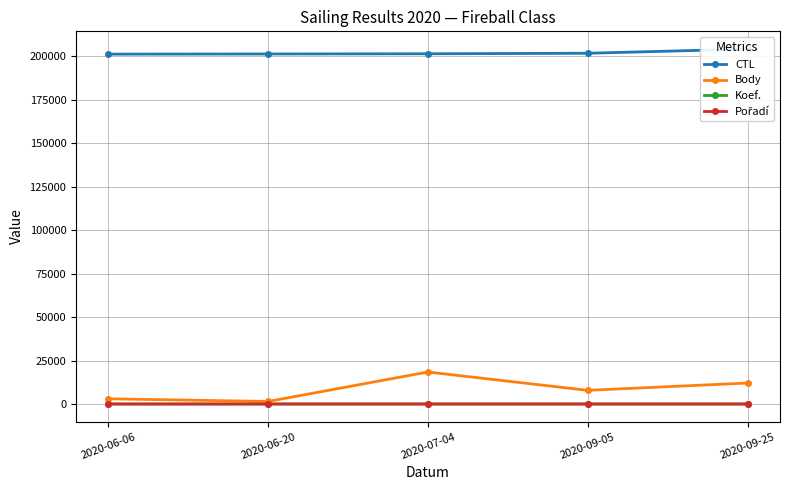

Read the Koef. value at 2020-07-04.

12